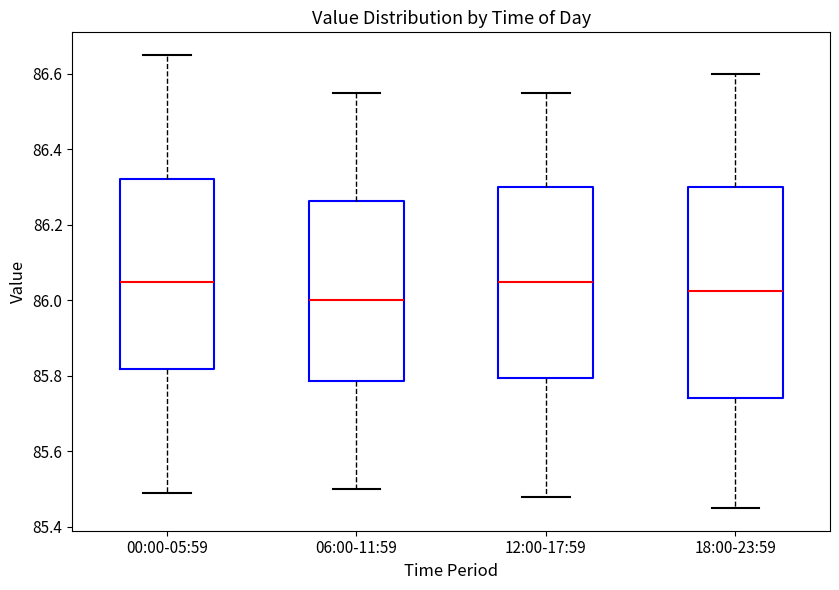

Where is the upper edge of the box for 06:00-11:59 on the y-axis? The values are not printed on the chart, so give them approximately, as read against the axis.

86.26